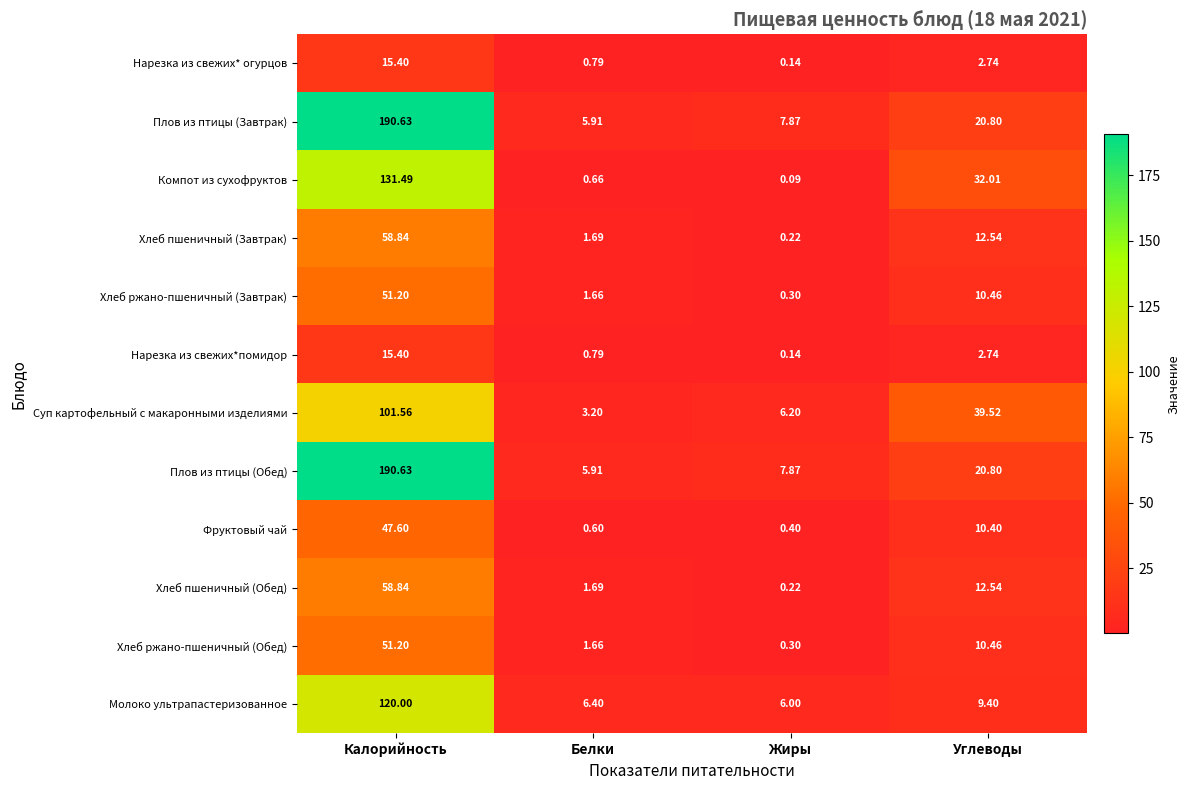

Which category has the lowest value in the Нарезка из свежих* огурцов series?

Жиры